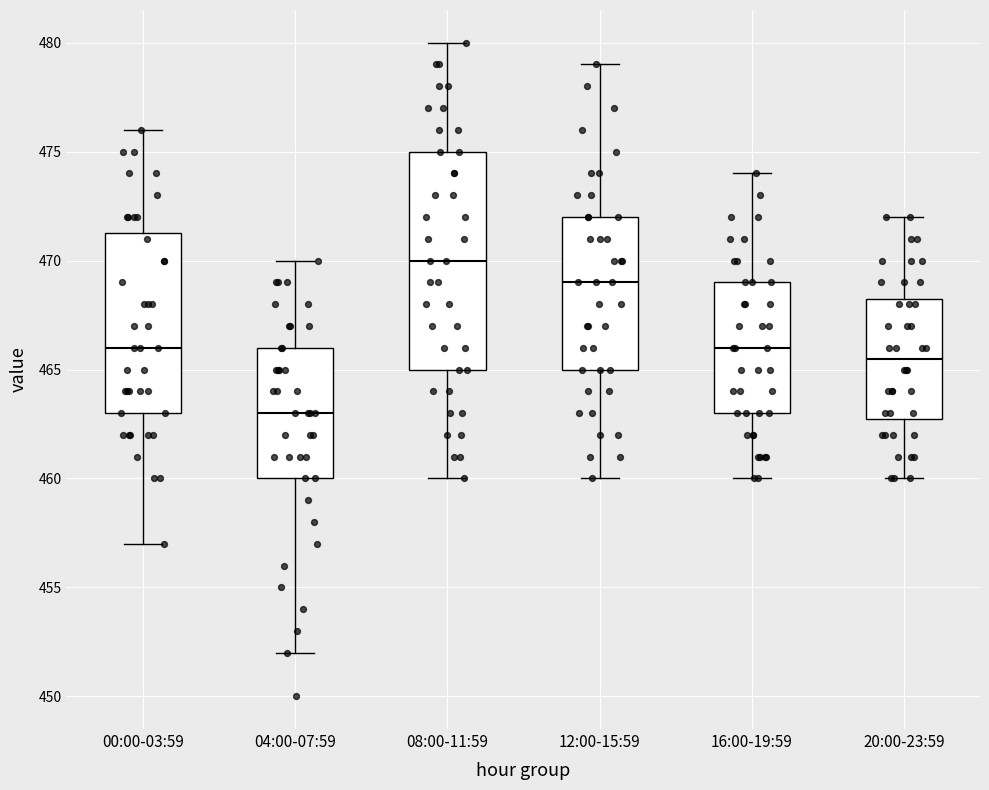

Comparing the boxes themselves (not the whiskers), which one is the tallest?

08:00-11:59